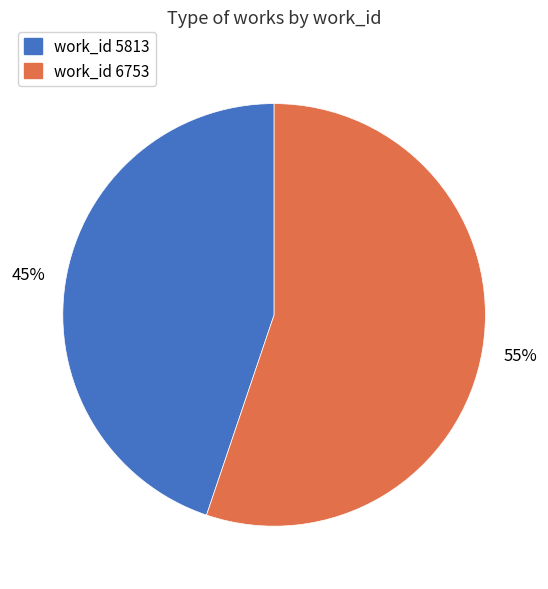

Is there a majority slice in this chart?

Yes